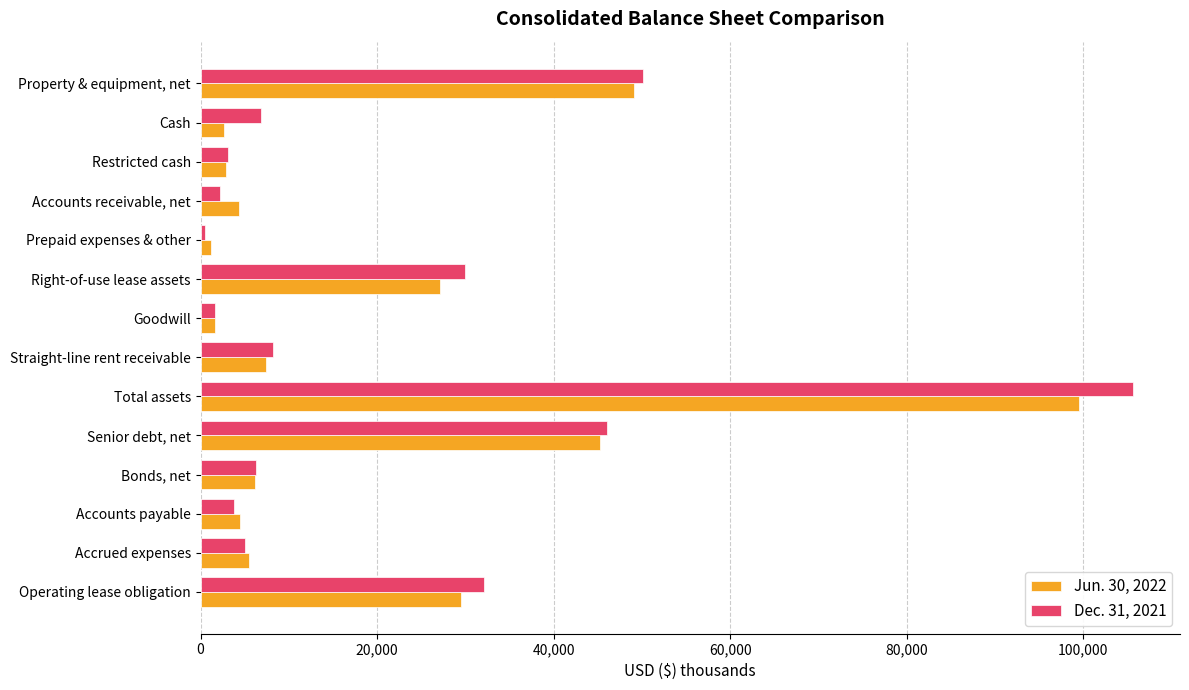

What is the spread (max minus min) of values at Senior debt, net?

765